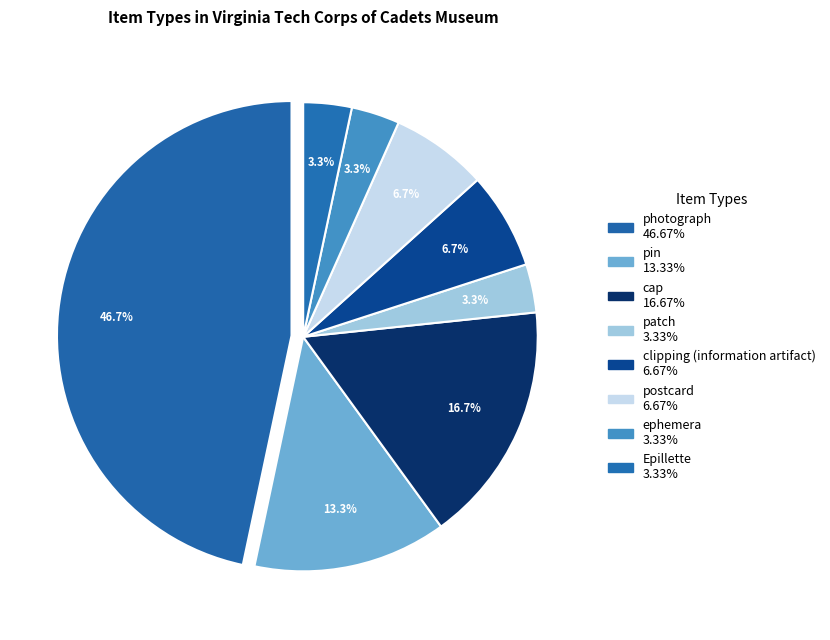

The ephemera slice represents 1% of the pie. True or false?

False